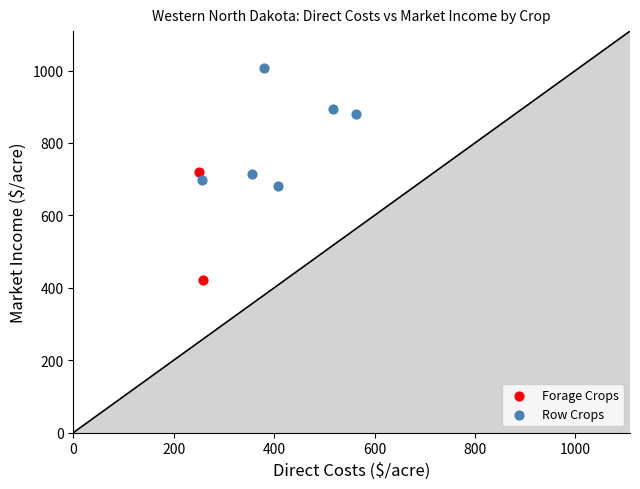

What are all the series names shown in the legend?

Forage Crops, Row Crops